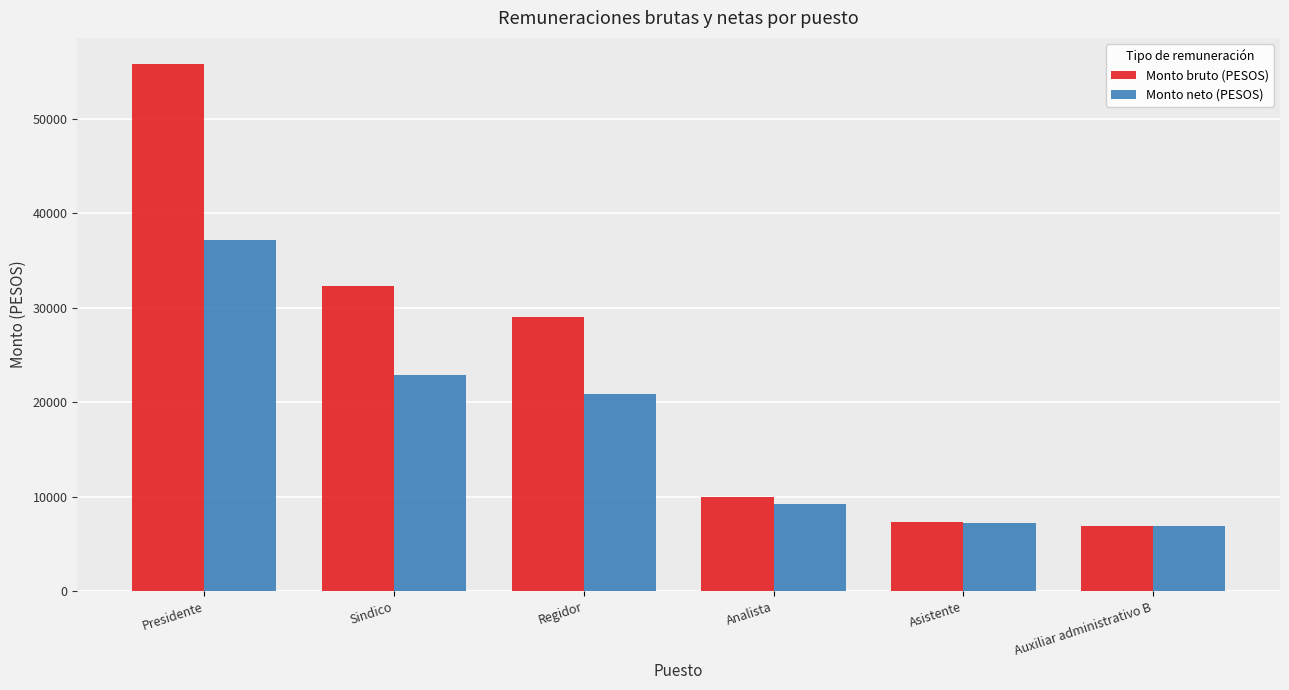

At which category is the sum across all series the highest?

Presidente